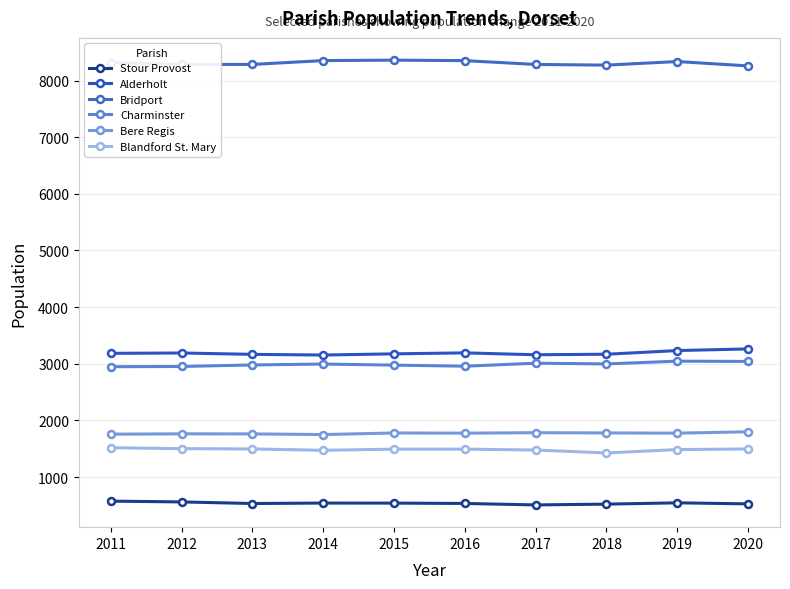

What is the value of the Charminster point at the 10th from the left?

3041